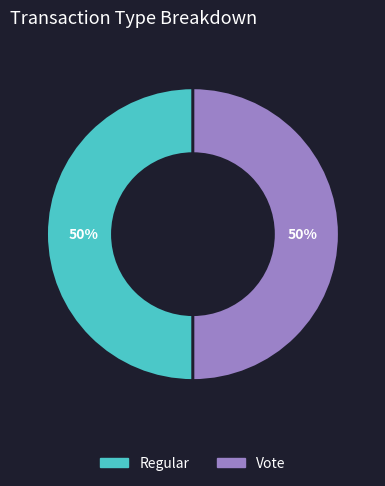

To the nearest percent, what is the average slice percentage?

50%